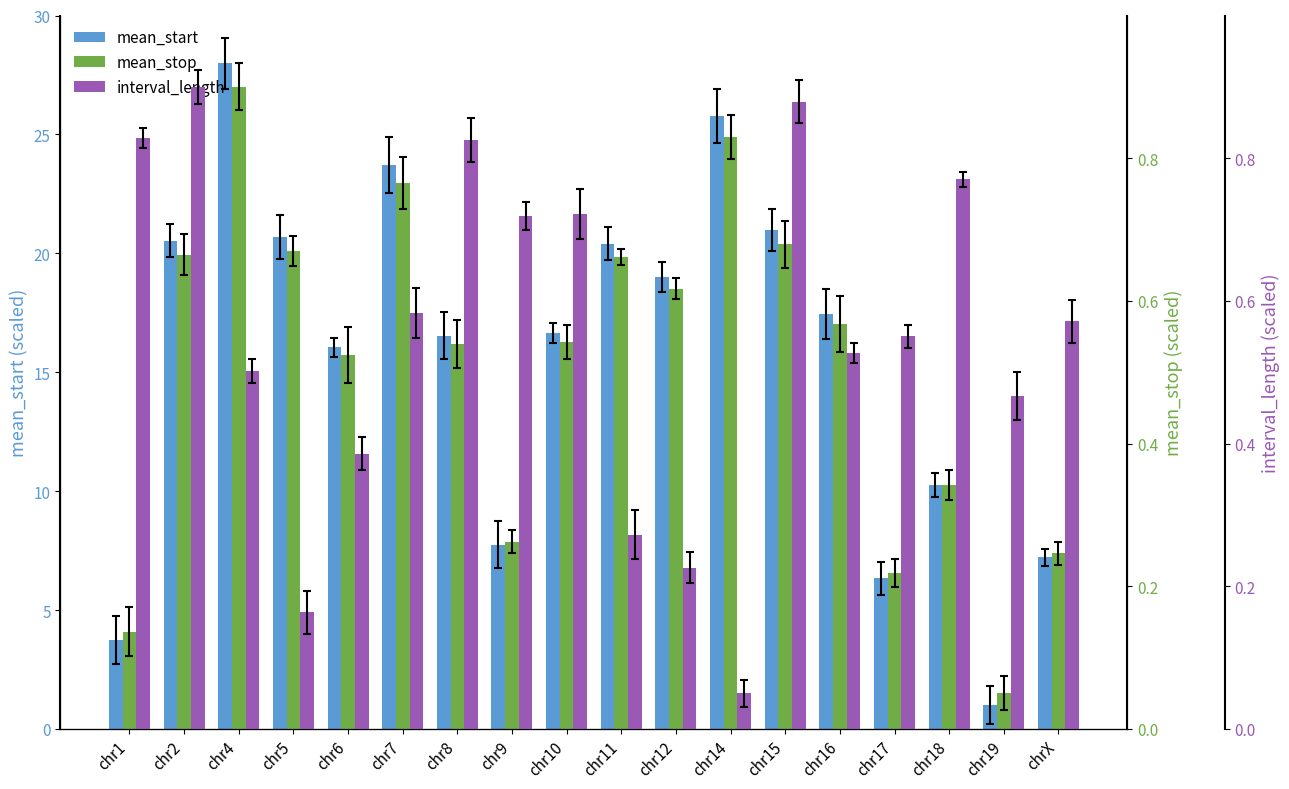

What is the total value across all series at chr16?

18.5